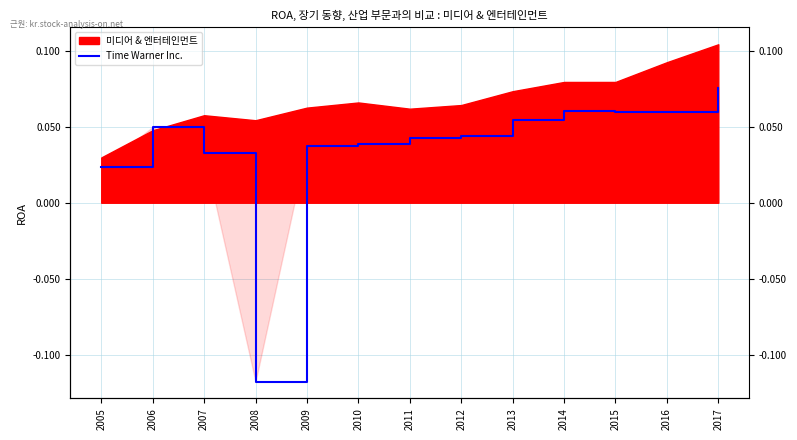

Which category has the lowest value across all series?

2008